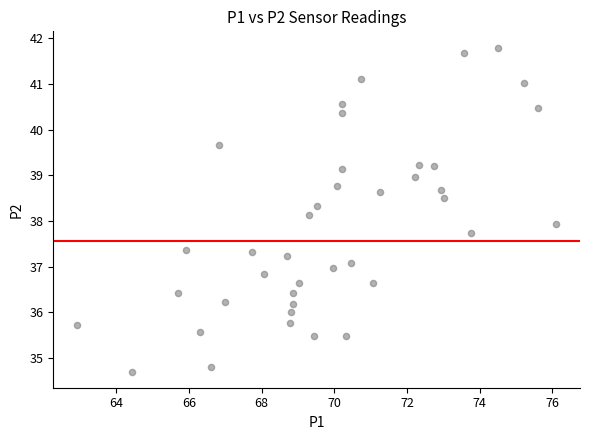

What is the range of Y values (max minus min)?

7.1